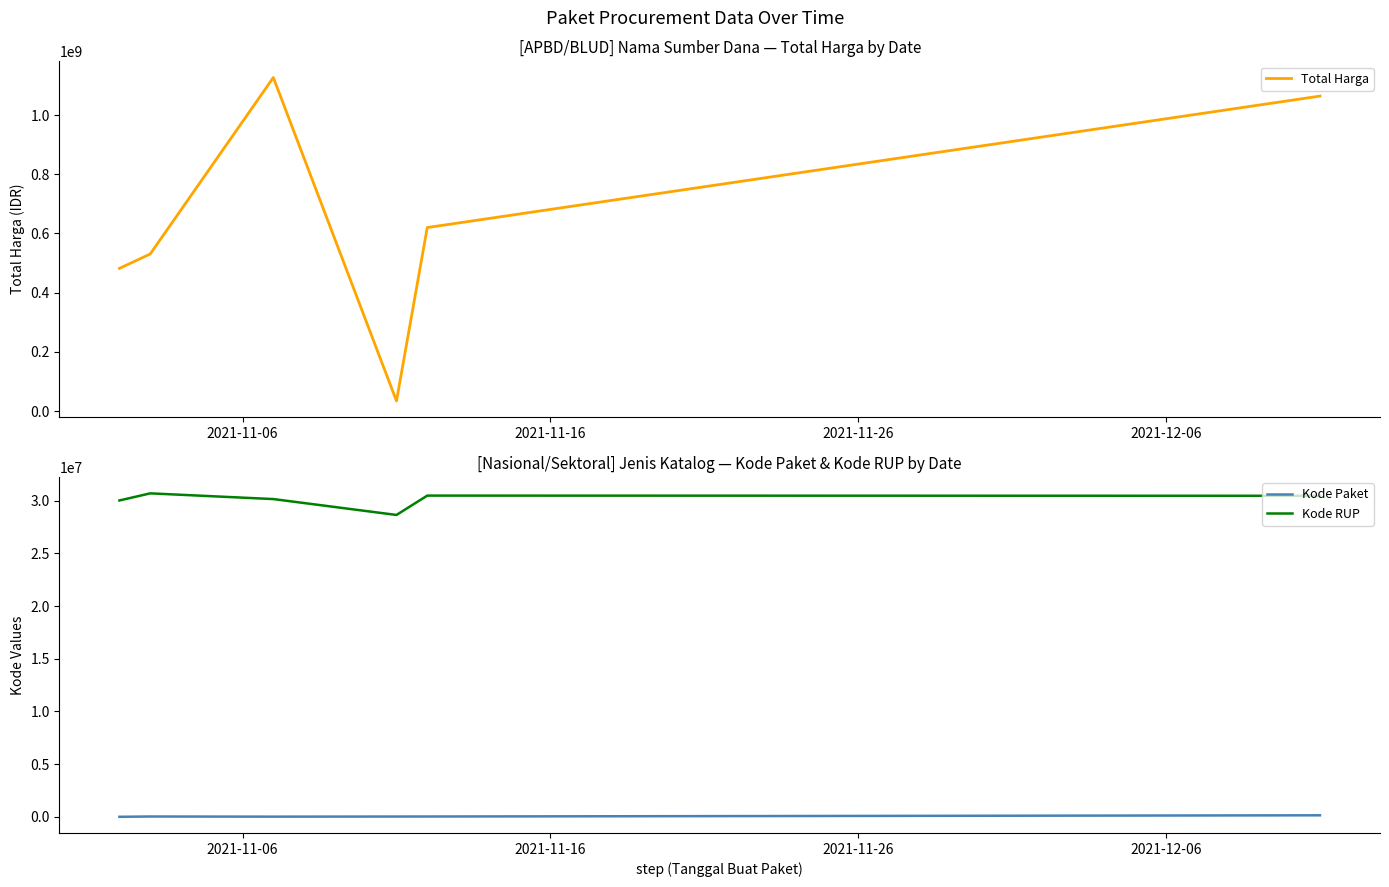

True or false: Kode RUP and Kode Paket cross at least once.

False